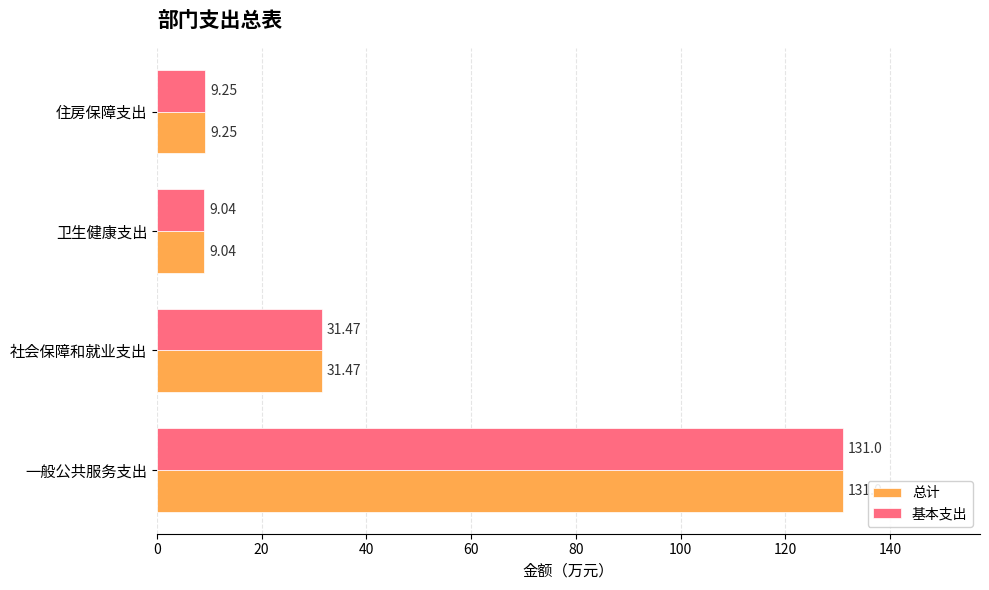

How many categories are shown in the chart?

4